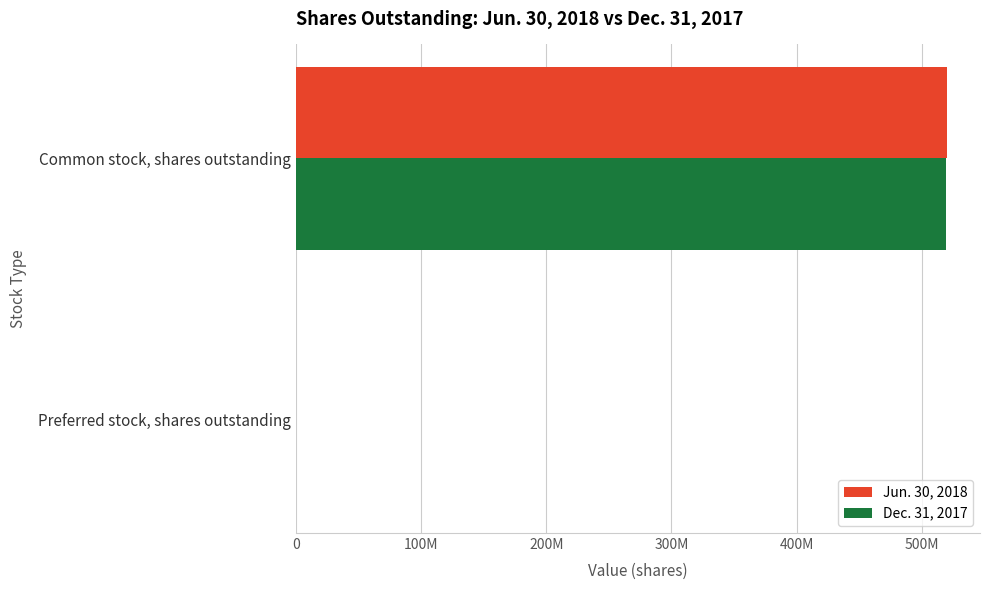

List the series in order of their overall mean, lowest first.

Dec. 31, 2017, Jun. 30, 2018